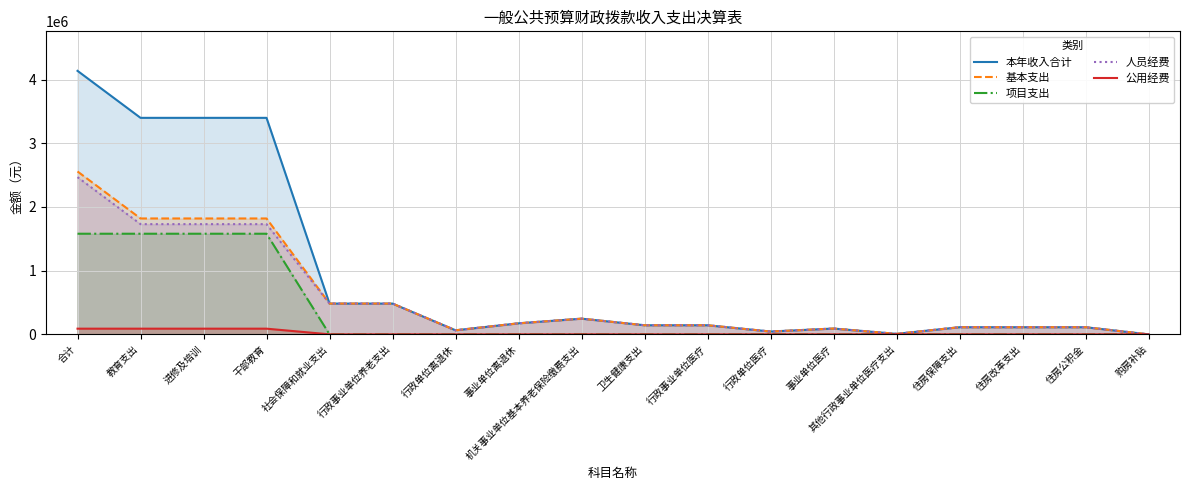

What is the difference between the maximum and minimum values in the 本年收入合计 series?

4137467.9